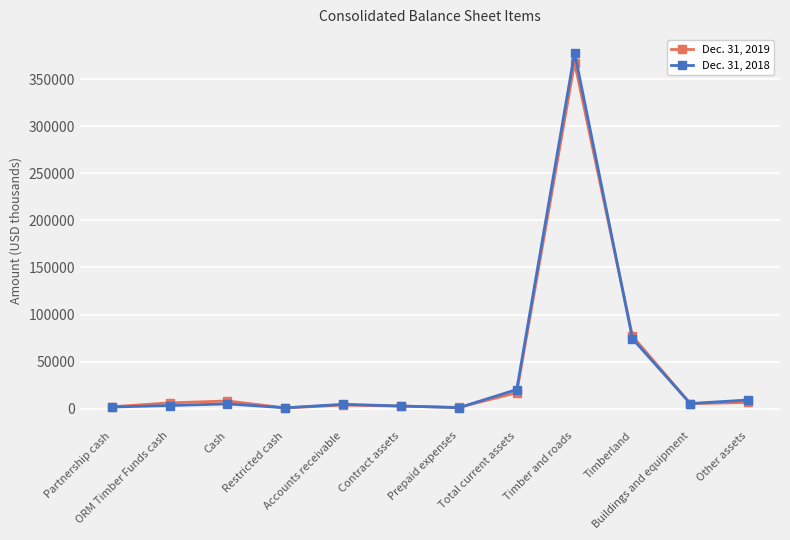

Between Accounts receivable and Total current assets, which series saw the biggest shift?

Dec. 31, 2018